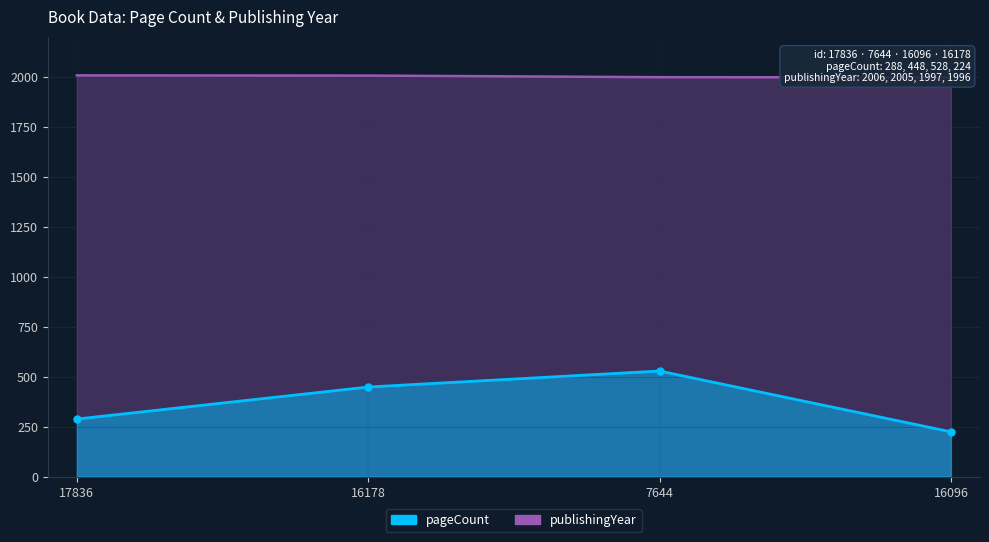

At how many categories does at least one series exceed 1958?

4